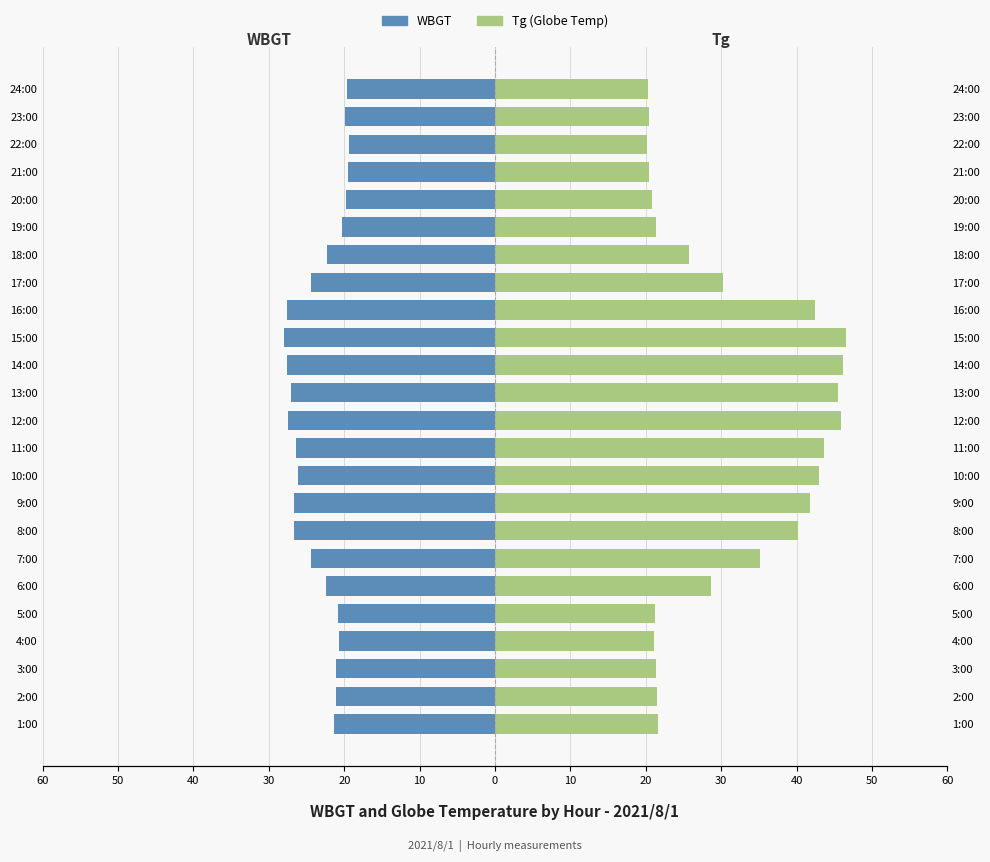

What is the difference between the maximum and second lowest values in the WBGT series?

8.2